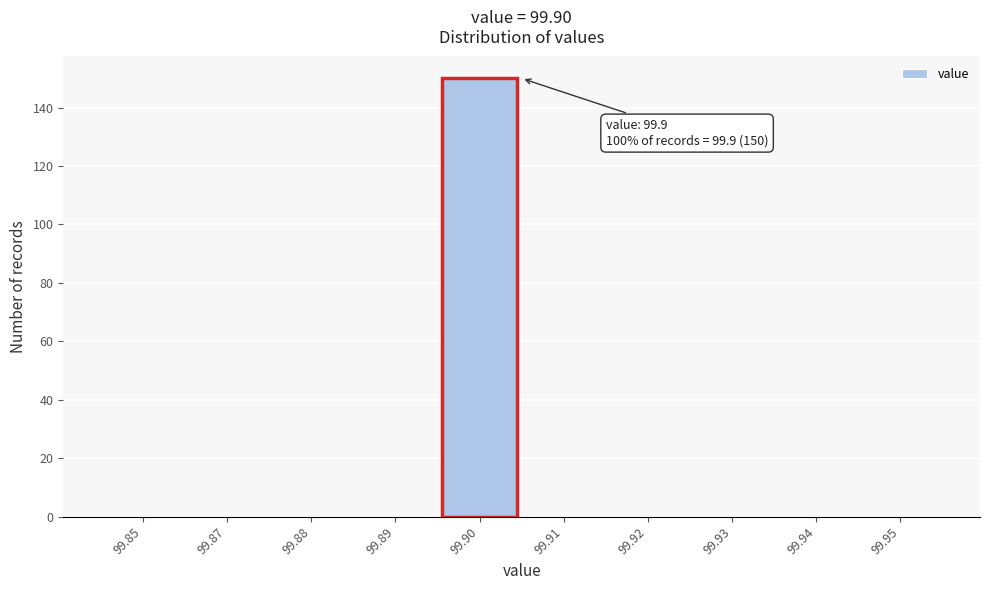

Reading left to right, extract all data points from this chart.

99.85=0	99.87=0	99.88=0	99.89=0	99.90=150	99.91=0	99.92=0	99.93=0	99.94=0	99.95=0